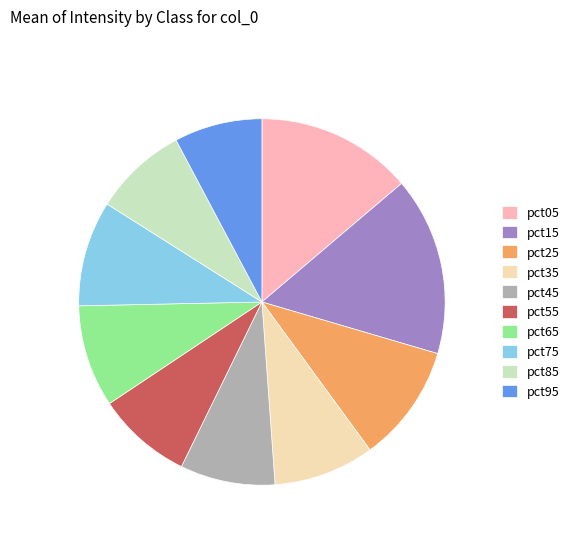

What is the ratio of the value at pct95 to the value at pct75?

0.8